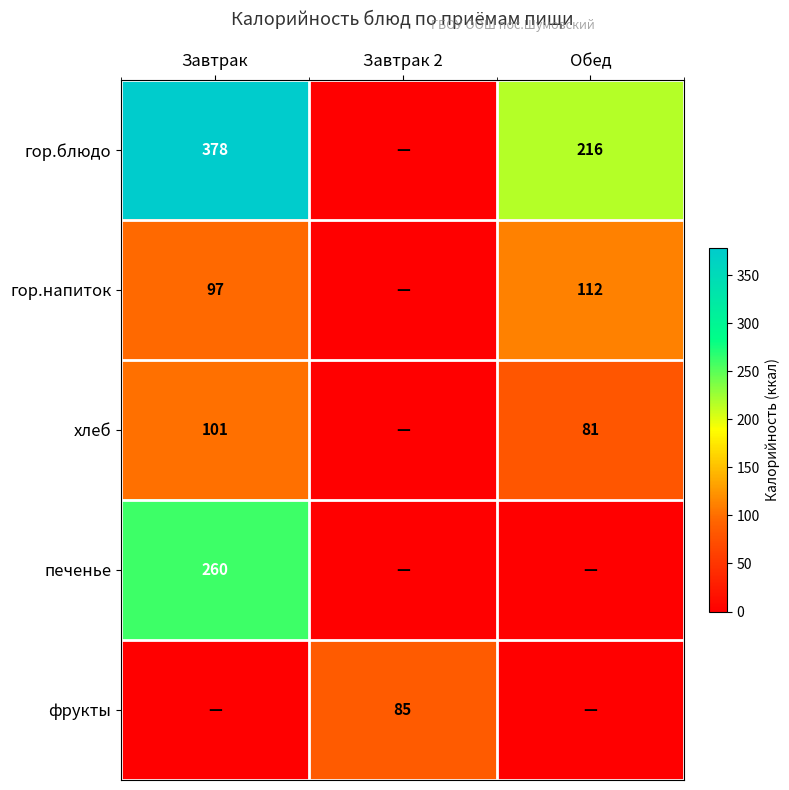

Is it true that хлеб equals 81 at Обед?

True